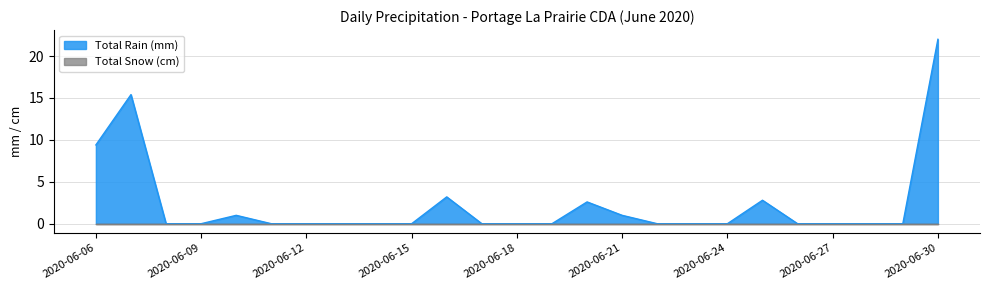

Reading right to left, what are all the values shown in this chart?

2020-06-30=22.0	2020-06-29=0.0	2020-06-28=0.0	2020-06-27=0.0	2020-06-26=0.0	2020-06-25=2.8	2020-06-24=0.0	2020-06-23=0.0	2020-06-22=0.0	2020-06-21=1.0	2020-06-20=2.6	2020-06-19=0.0	2020-06-18=0.0	2020-06-17=0.0	2020-06-16=3.2	2020-06-15=0.0	2020-06-14=0.0	2020-06-13=0.0	2020-06-12=0.0	2020-06-11=0.0	2020-06-10=1.0	2020-06-09=0.0	2020-06-08=0.0	2020-06-07=15.4	2020-06-06=9.4